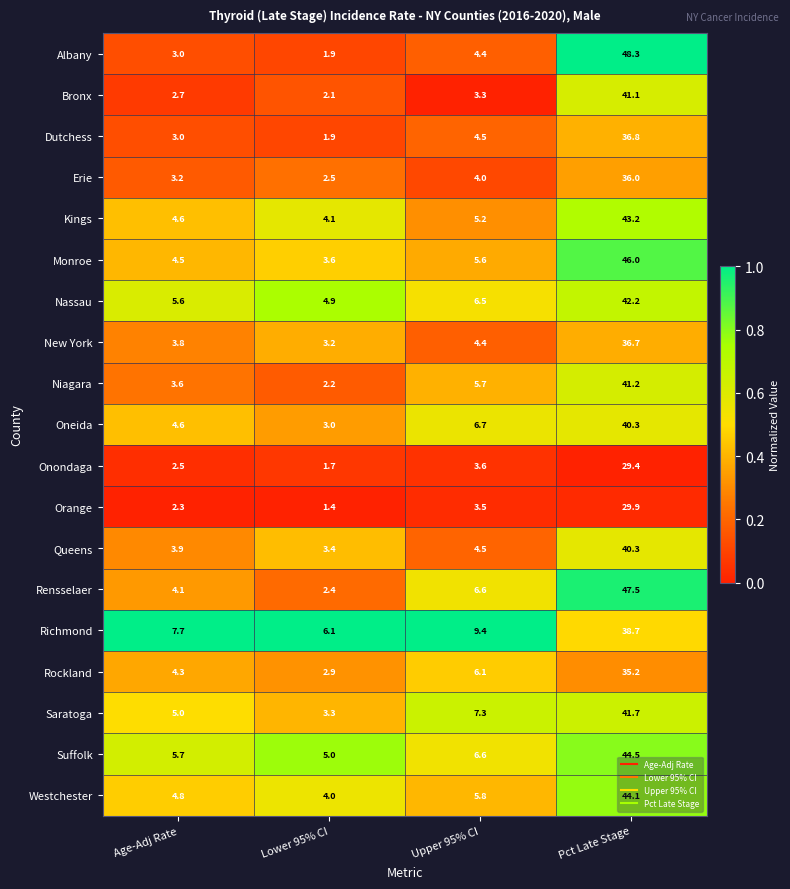

What is the spread (max minus min) of values at Pct Late Stage?

18.9